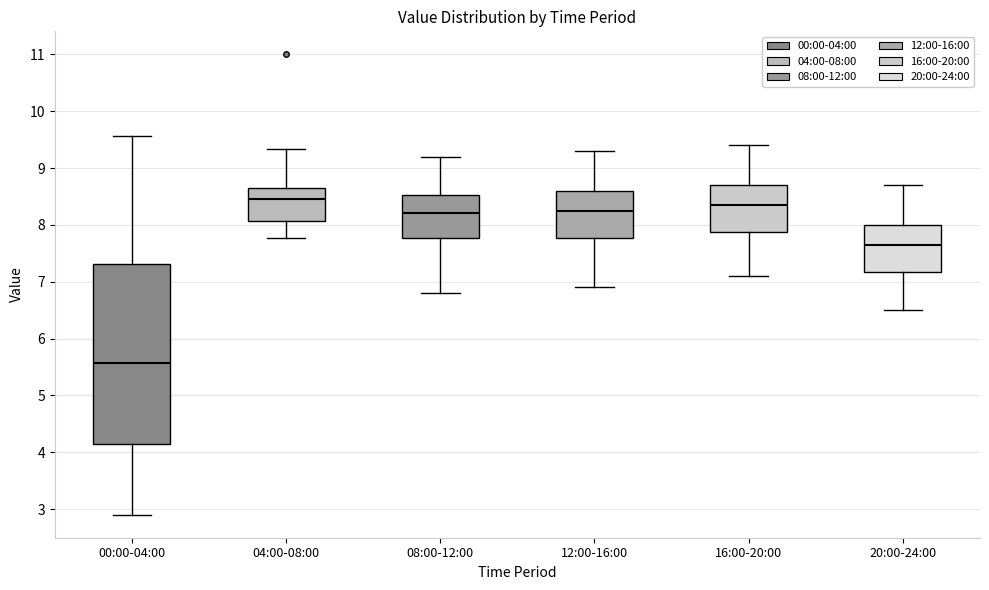

Which box's median line is the lowest?

00:00-04:00